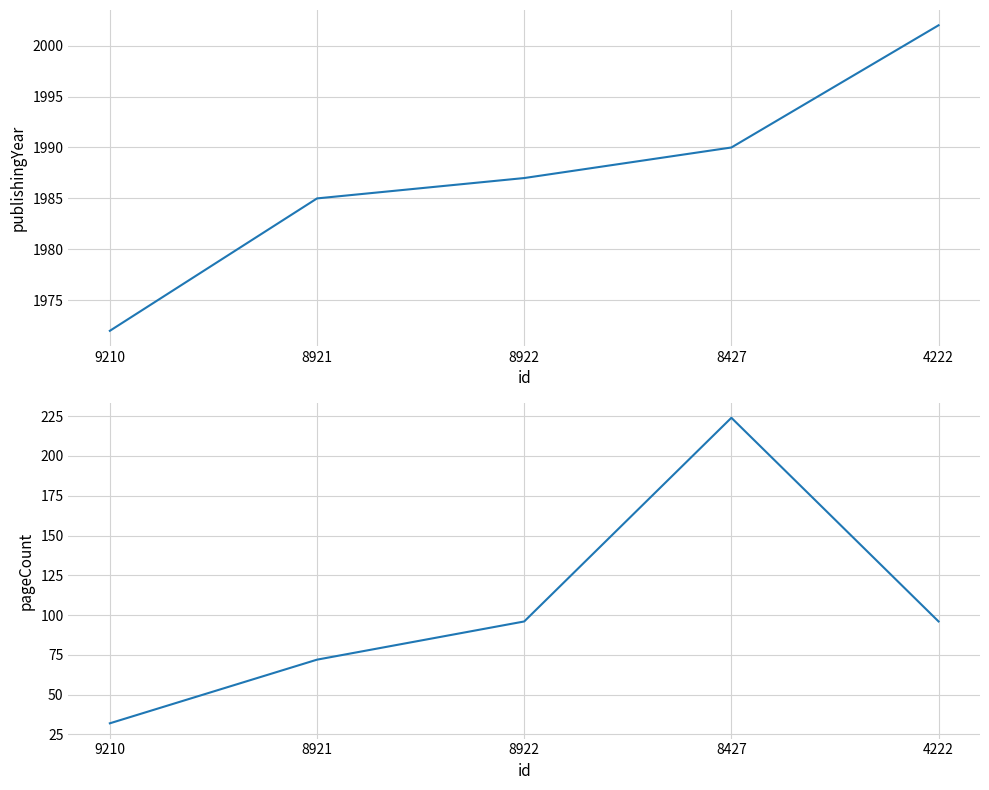

At which category does pageCount reach its first local peak?

8427